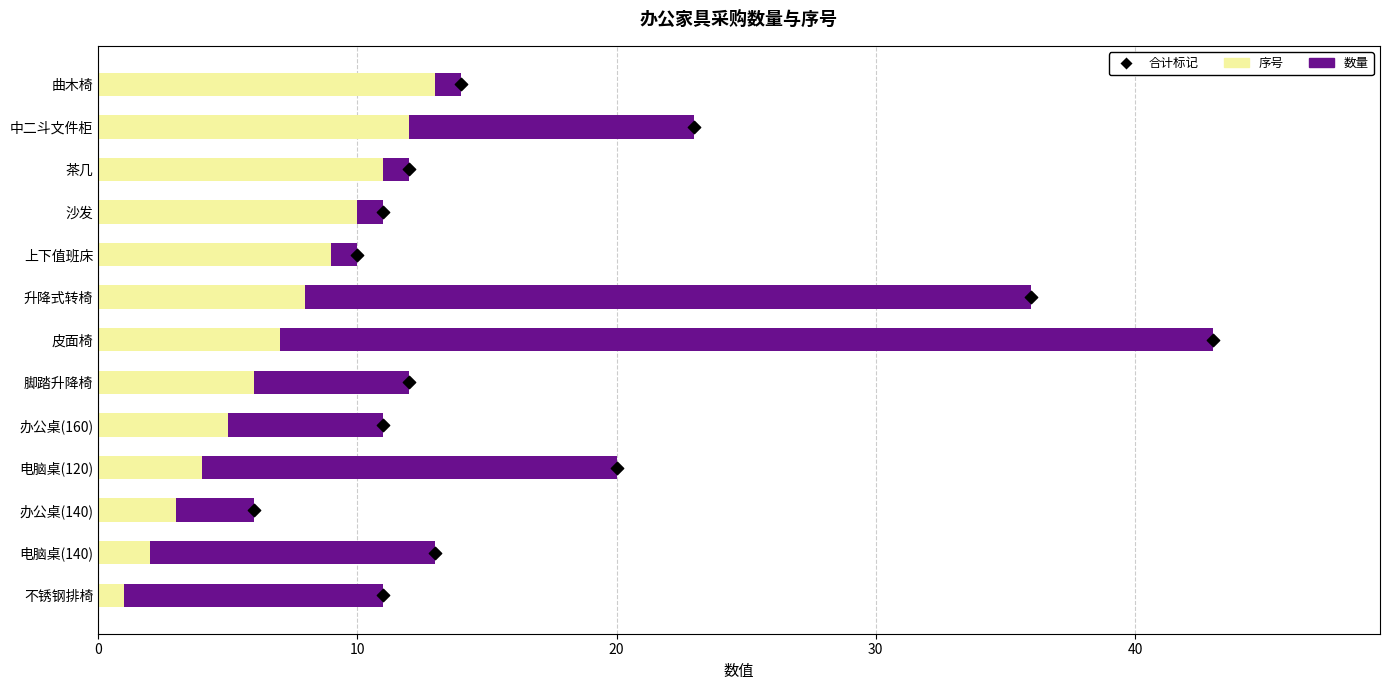

Which series reaches the minimum Y coordinate?

合计标记